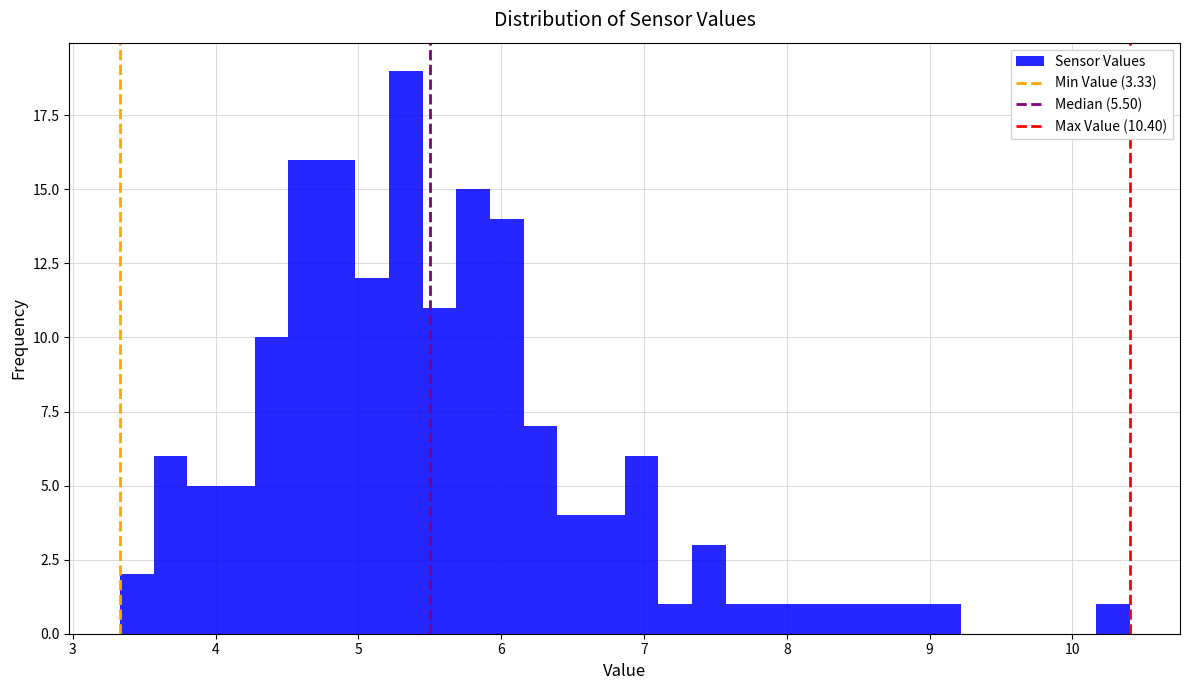

Read against the x-axis, roughly where is the centre of the tallest bar?

5.3